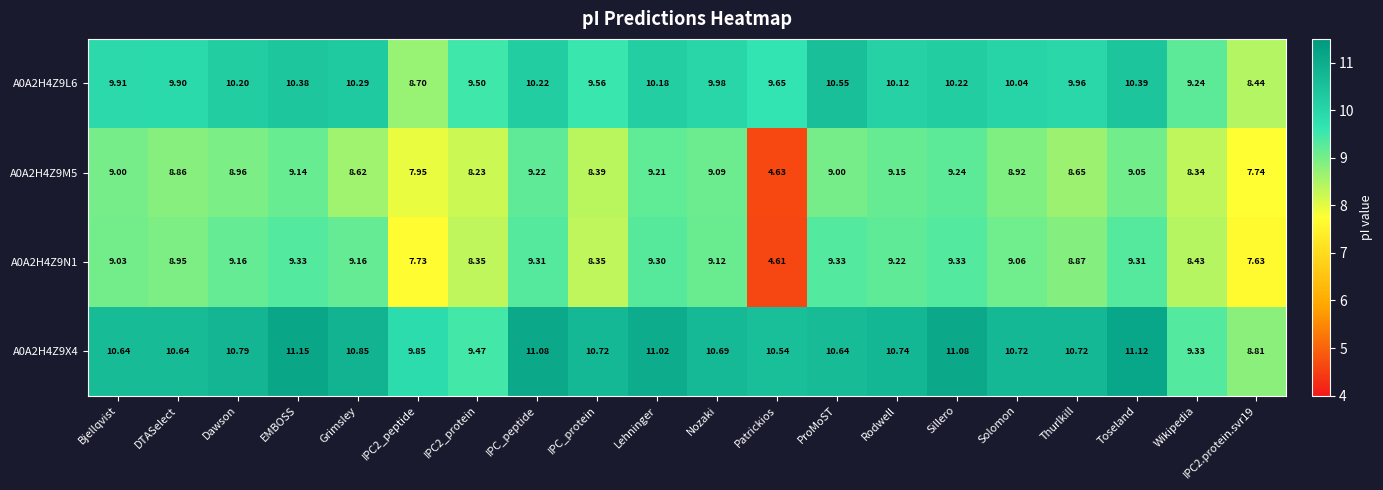

How many distinct data groups are displayed?

4